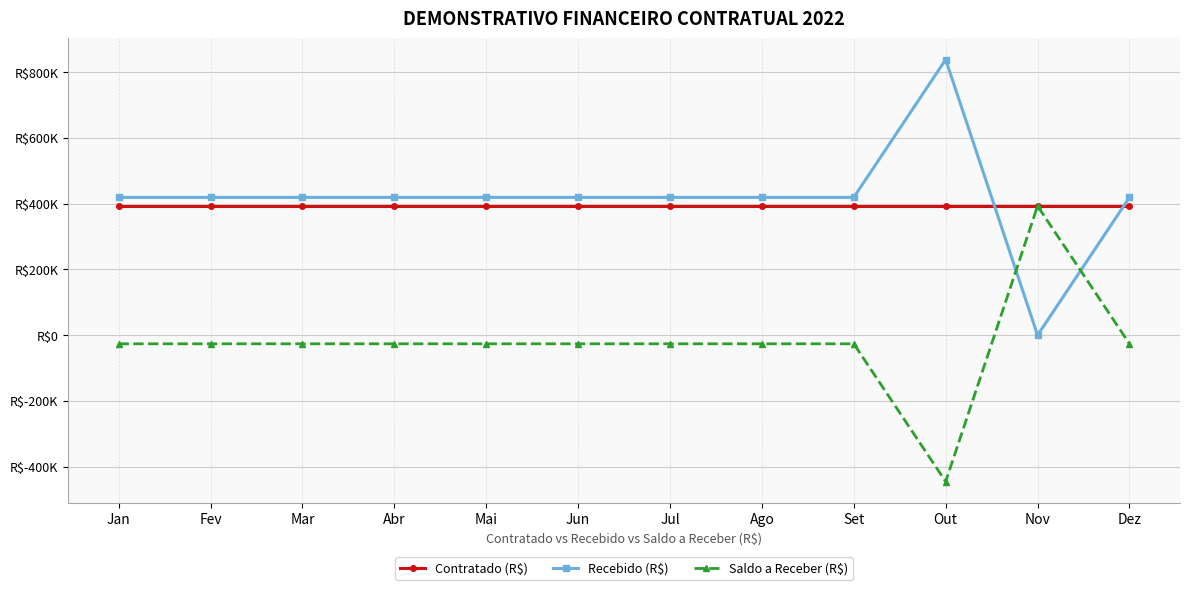

What is the label of the 7th point from the right?

Jun